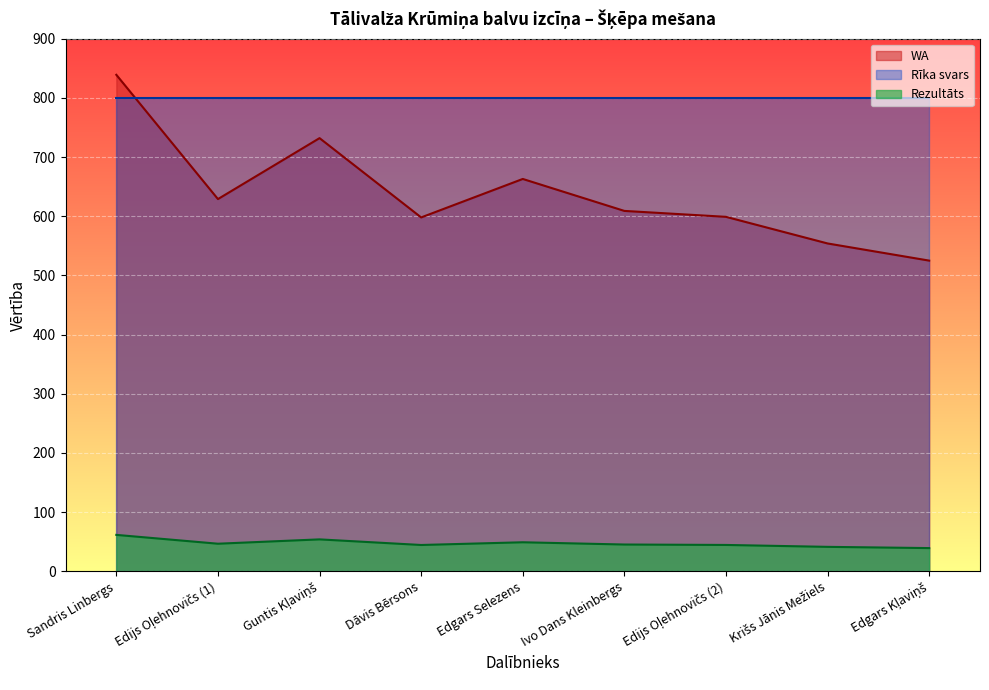

Rank the categories by WA value from lowest to highest.

Edgars Kļaviņš, Krišs Jānis Mežiels, Dāvis Bērsons, Edijs Oļehnovičs (2), Ivo Dans Kleinbergs, Edijs Oļehnovičs (1), Edgars Selezens, Guntis Kļaviņš, Sandris Linbergs